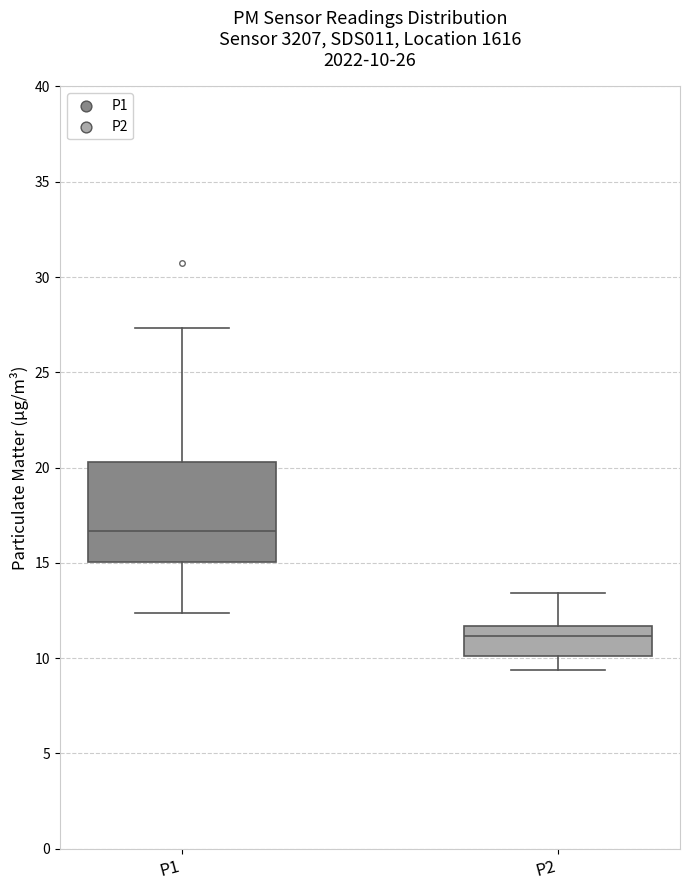

Comparing the boxes themselves (not the whiskers), which one is the tallest?

P1